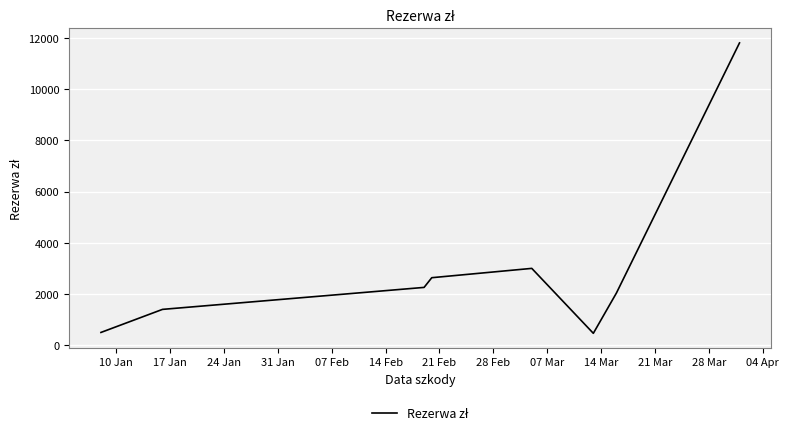

What is the average value?

3012.2